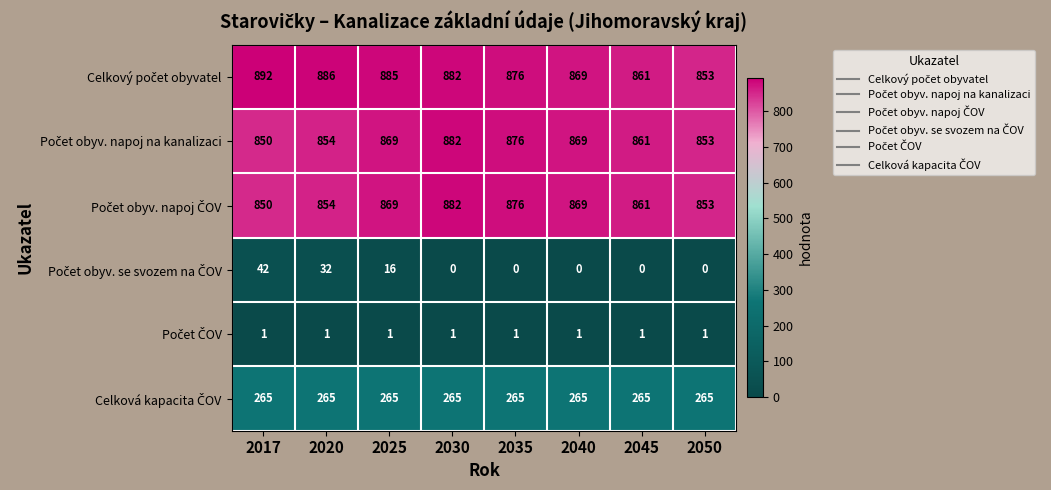

Which label corresponds to the largest value in the chart?

2017